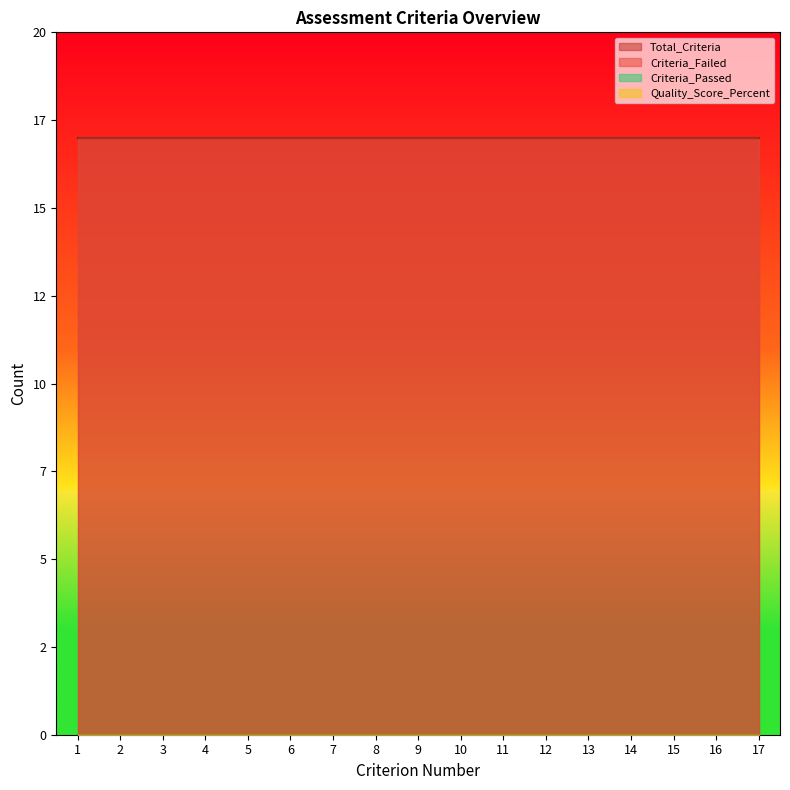

At which label does Criterion_Number reach its minimum?

1